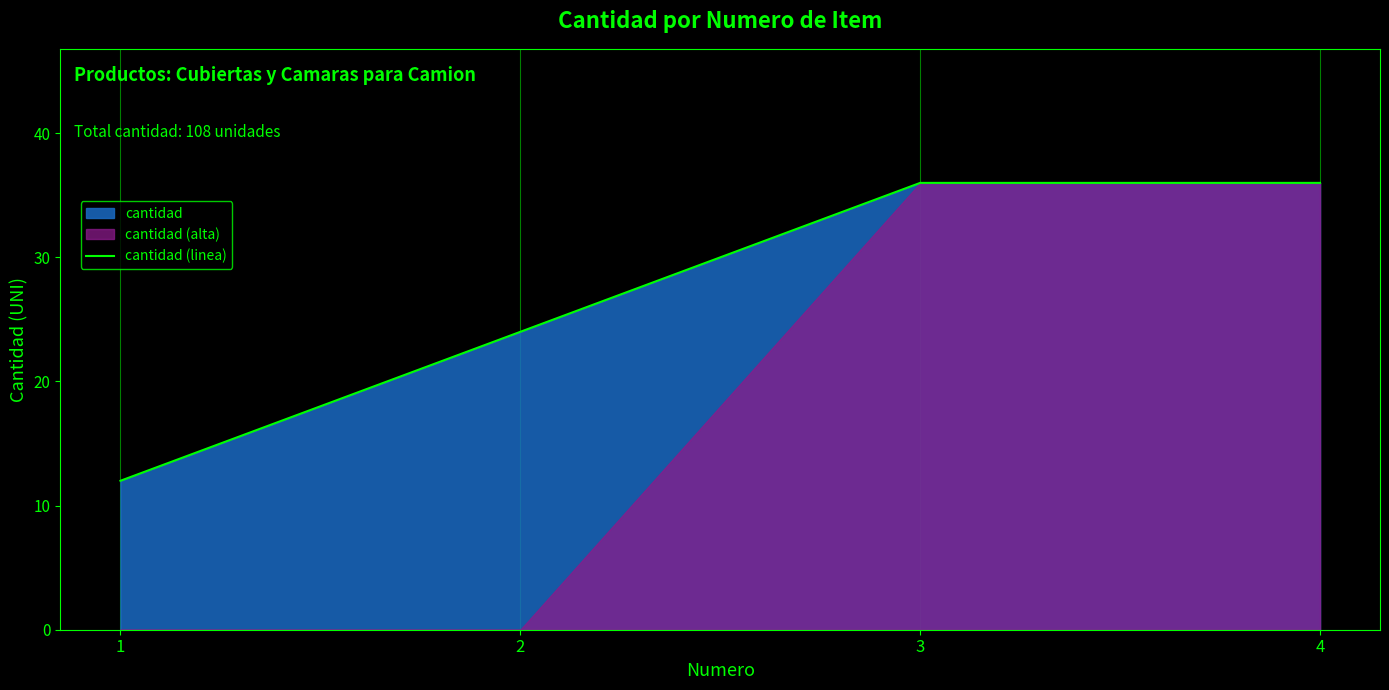

True or false: there are more than 0 points higher than both neighbors.

False